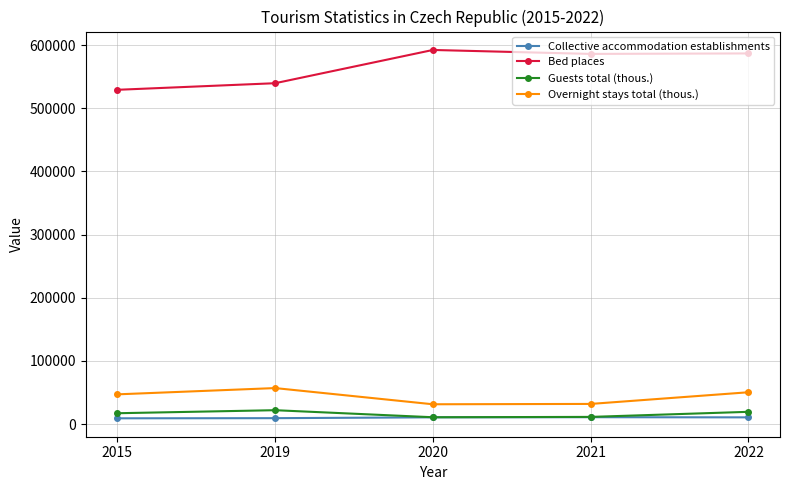

What is the total value across all series at 2022?

667311.0